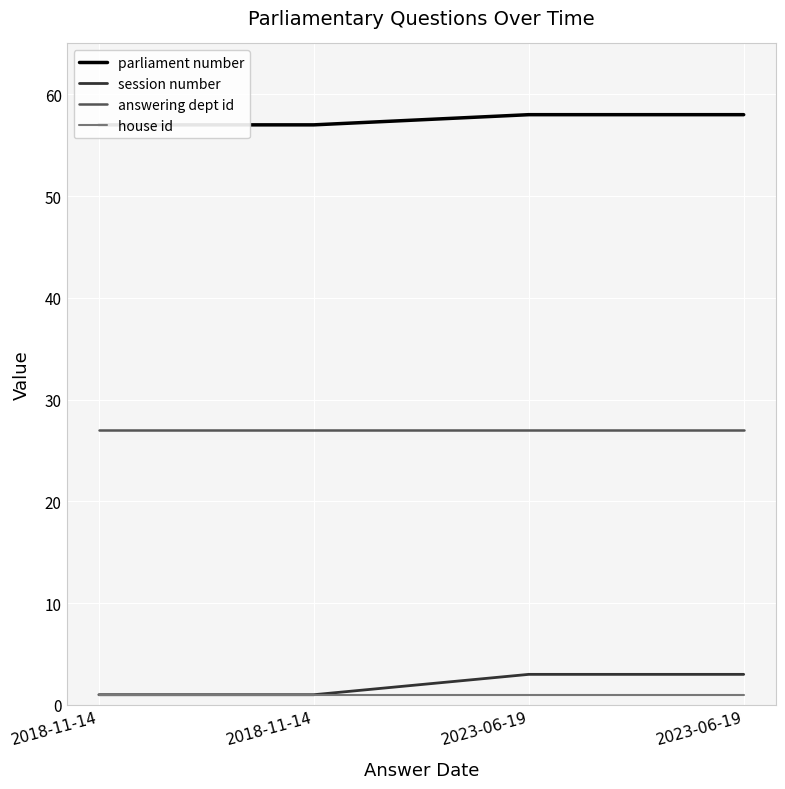

Which series has the largest total across all categories?

parliament number